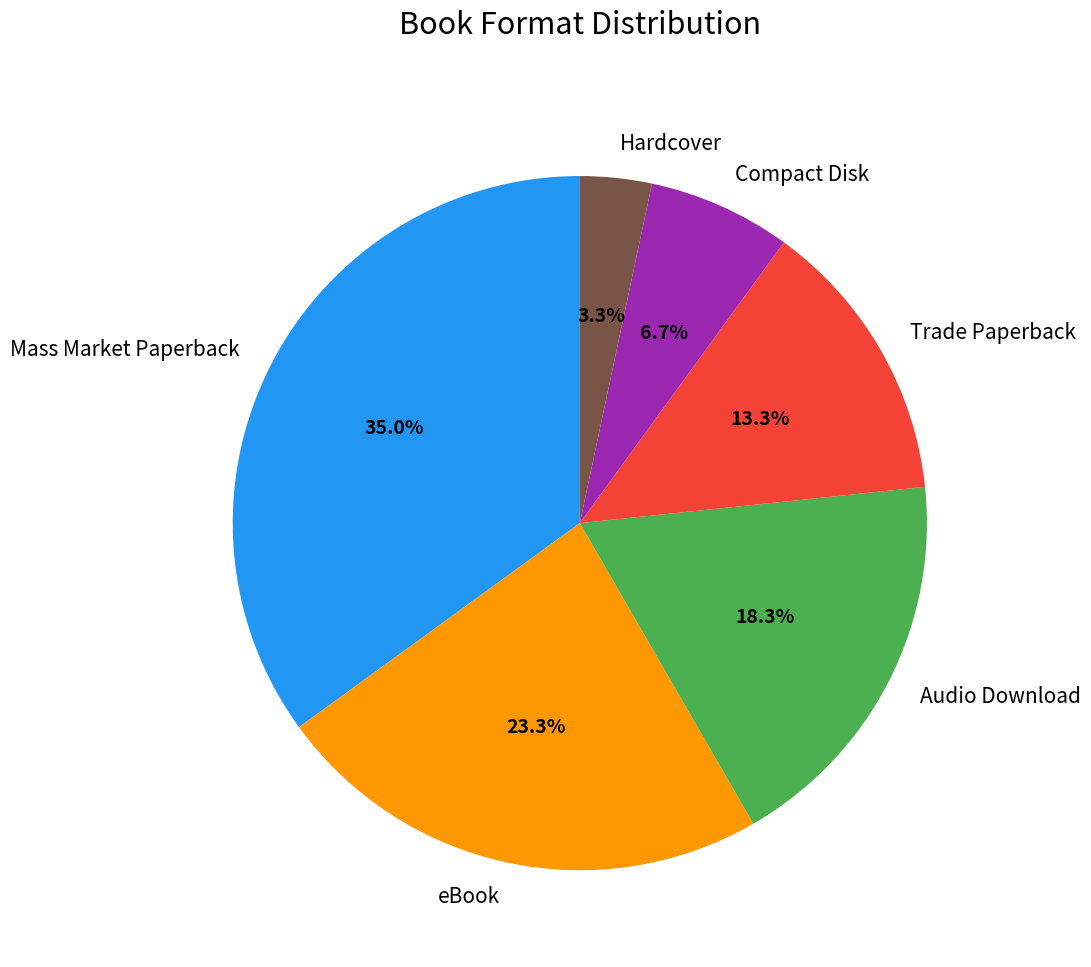

To the nearest percent, what percentage of the pie is Mass Market Paperback?

35%